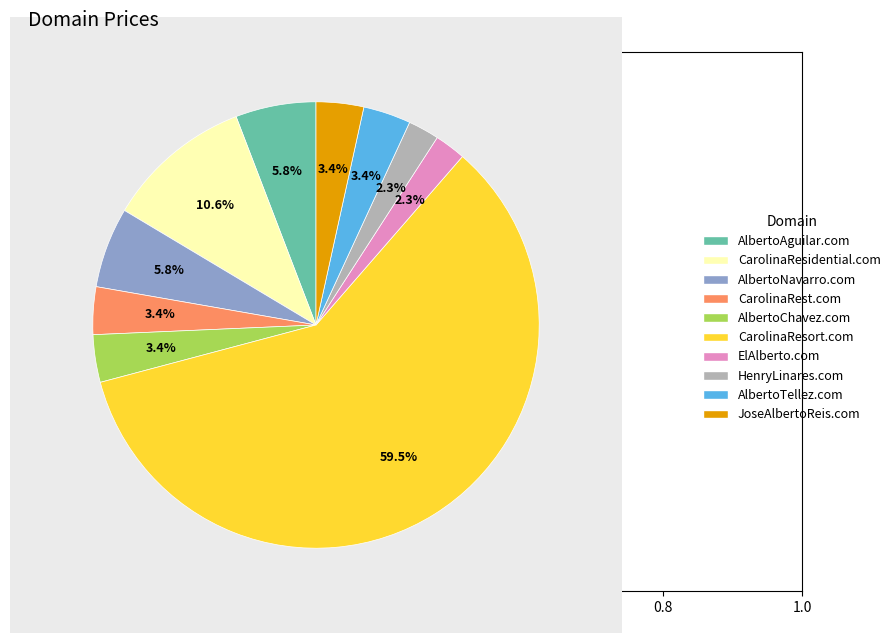

Which has a higher value, HenryLinares.com or JoseAlbertoReis.com?

JoseAlbertoReis.com